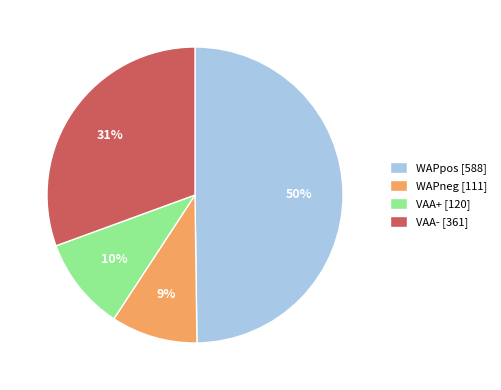

Does VAA+ [120] represent more than half of the total?

No